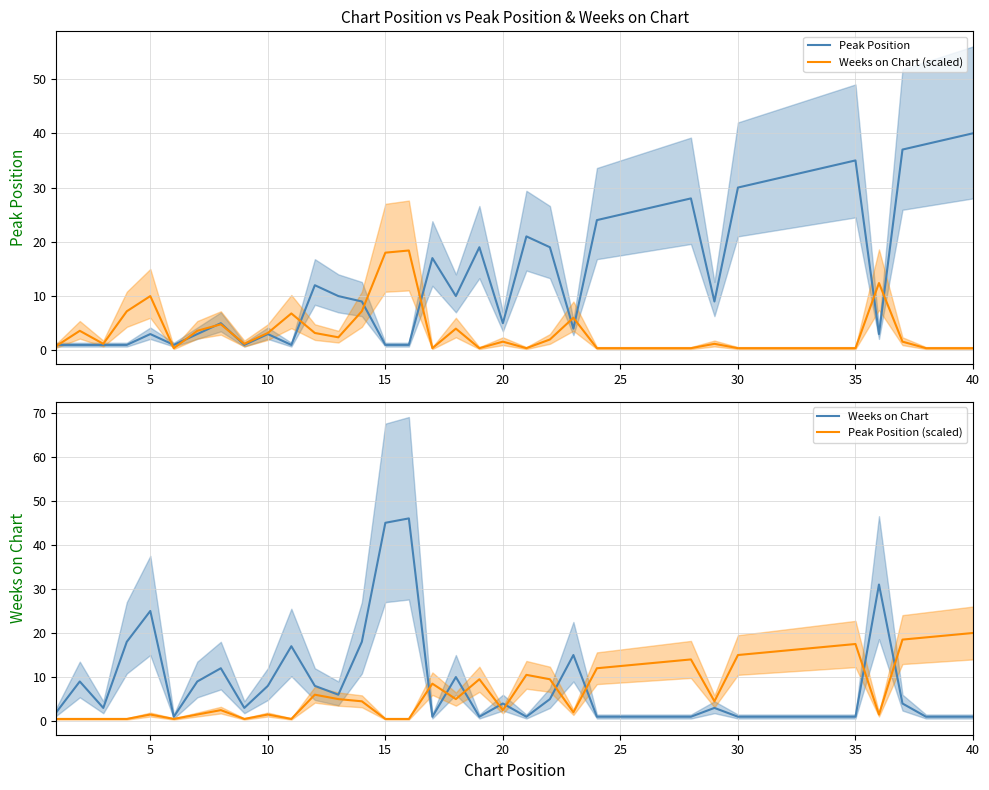

Is it true that Peak Position equals 25.0 at 25?

True